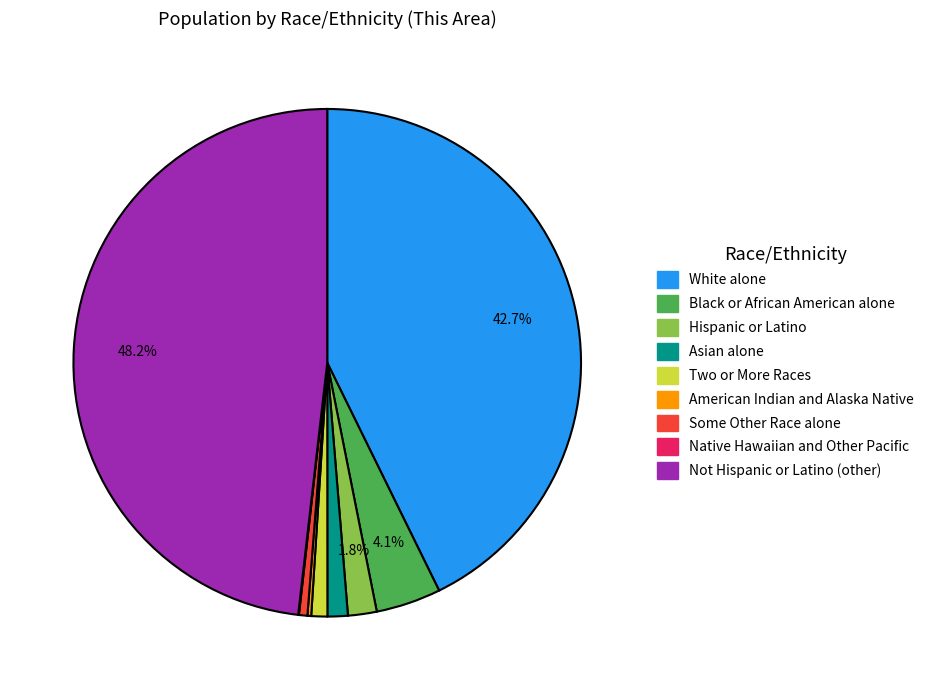

Is Two or More Races the majority of the pie?

No